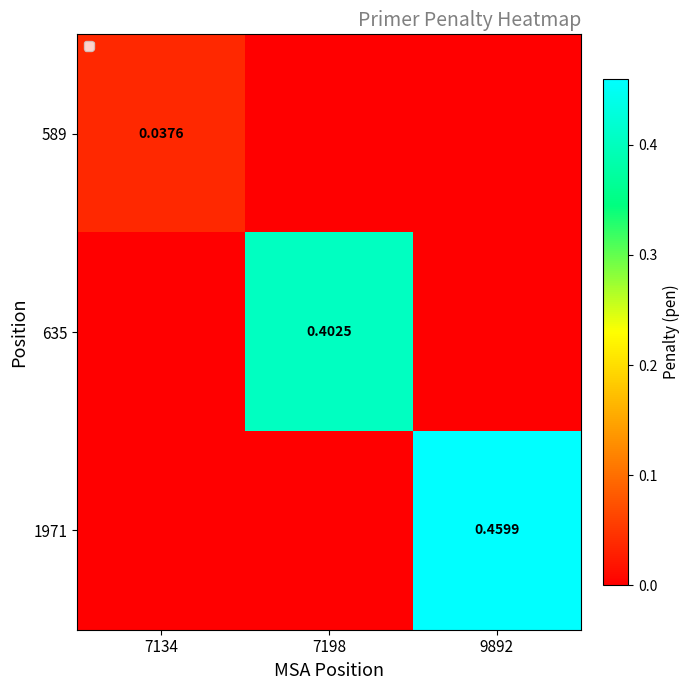

What is the difference between the maximum and minimum values in the 1971 series?

0.5